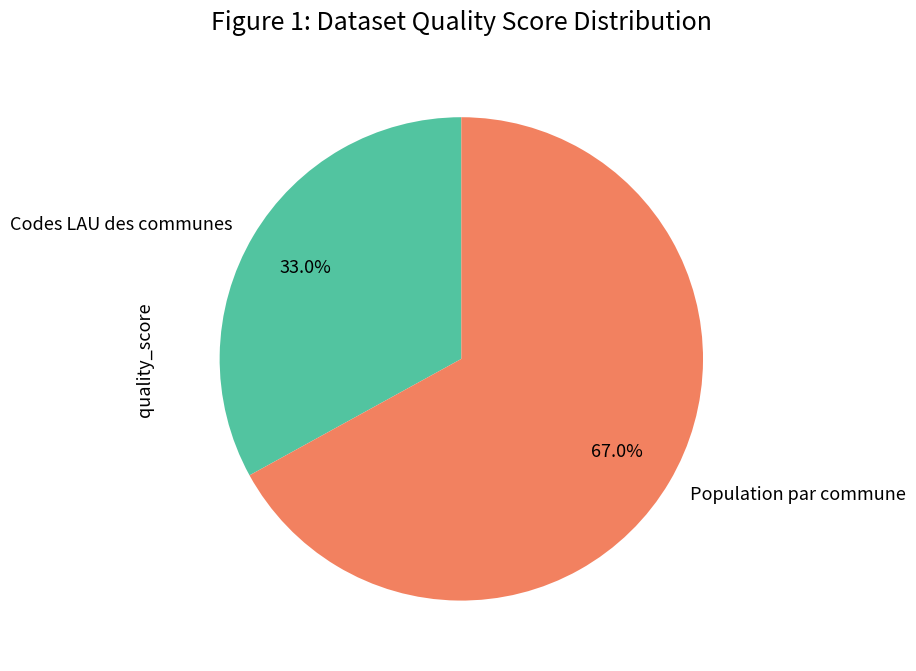

To the nearest percent, what is the combined percentage of Codes LAU des communes and Population par commune?

100%